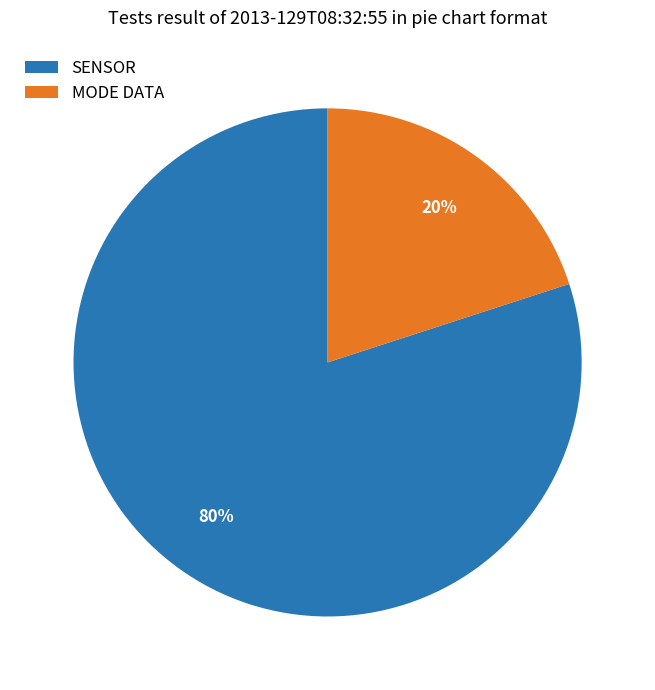

Rank the categories by value from lowest to highest.

MODE DATA, SENSOR